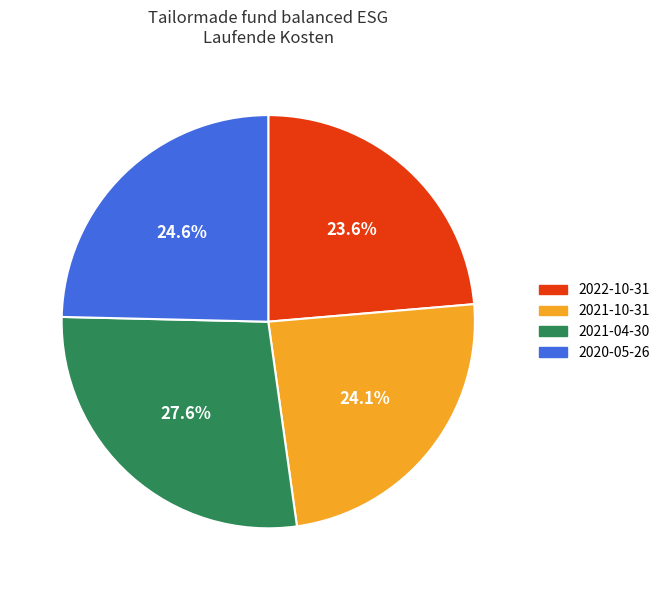

To the nearest percent, what is the average slice percentage?

25%